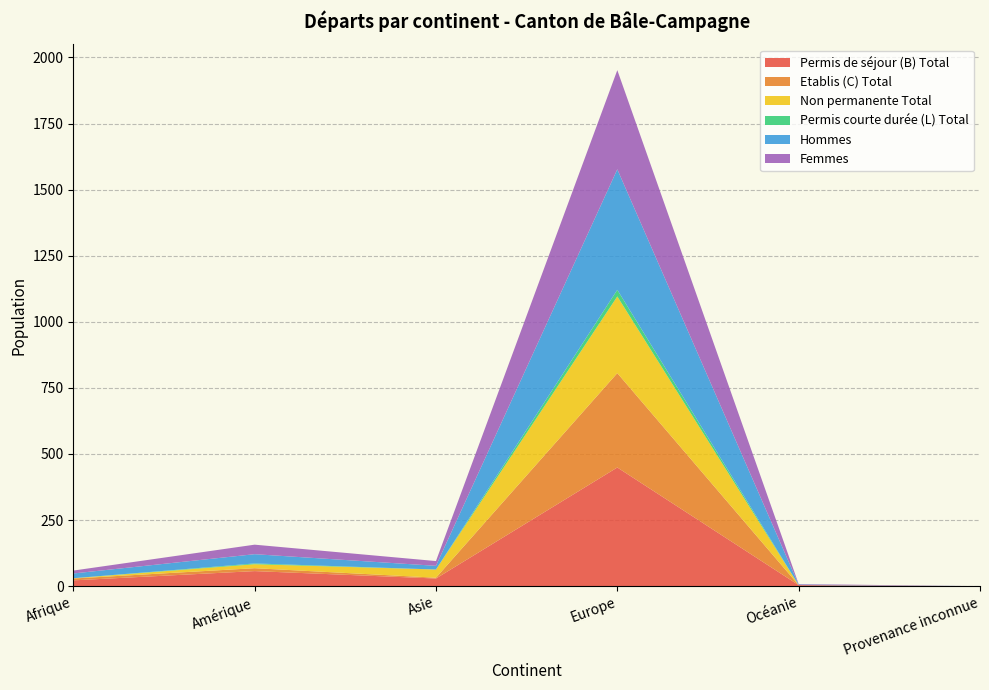

Reading left to right, transcribe all the data shown in this chart.

Permis de séjour (B) Total: 22	57	29	449	4	0
Etablis (C) Total: 7	11	3	357	0	0
Non permanente Total: 1	15	31	290	0	0
Permis courte durée (L) Total: 0	3	0	25	0	0
Hommes: 18	35	14	456	2	0
Femmes: 11	36	18	375	2	0